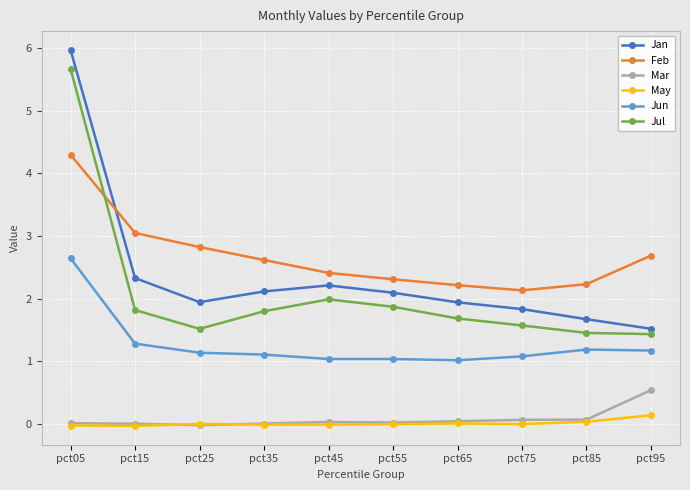

True or false: Jun and May intersect in this chart.

False